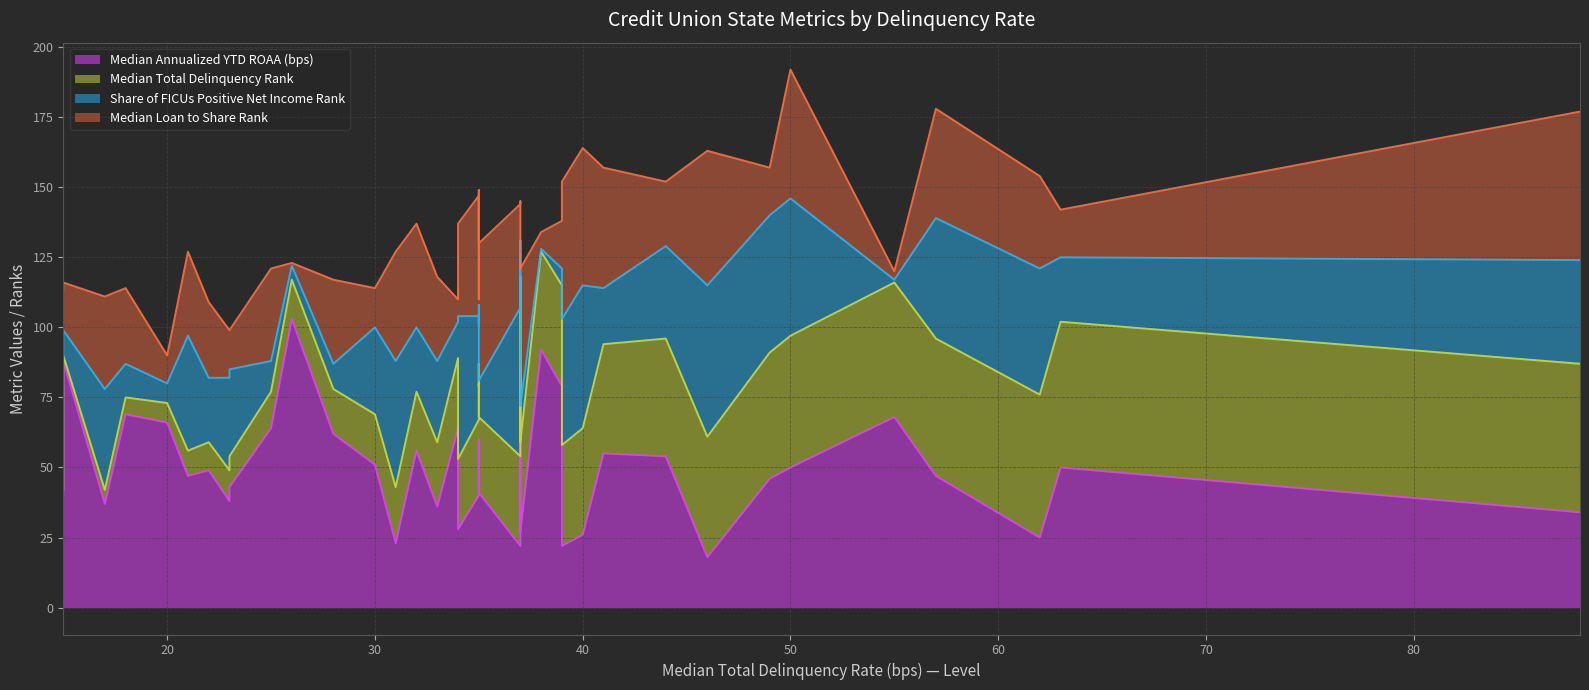

What is the sum of all Median Loan to Share Rank values?

1141